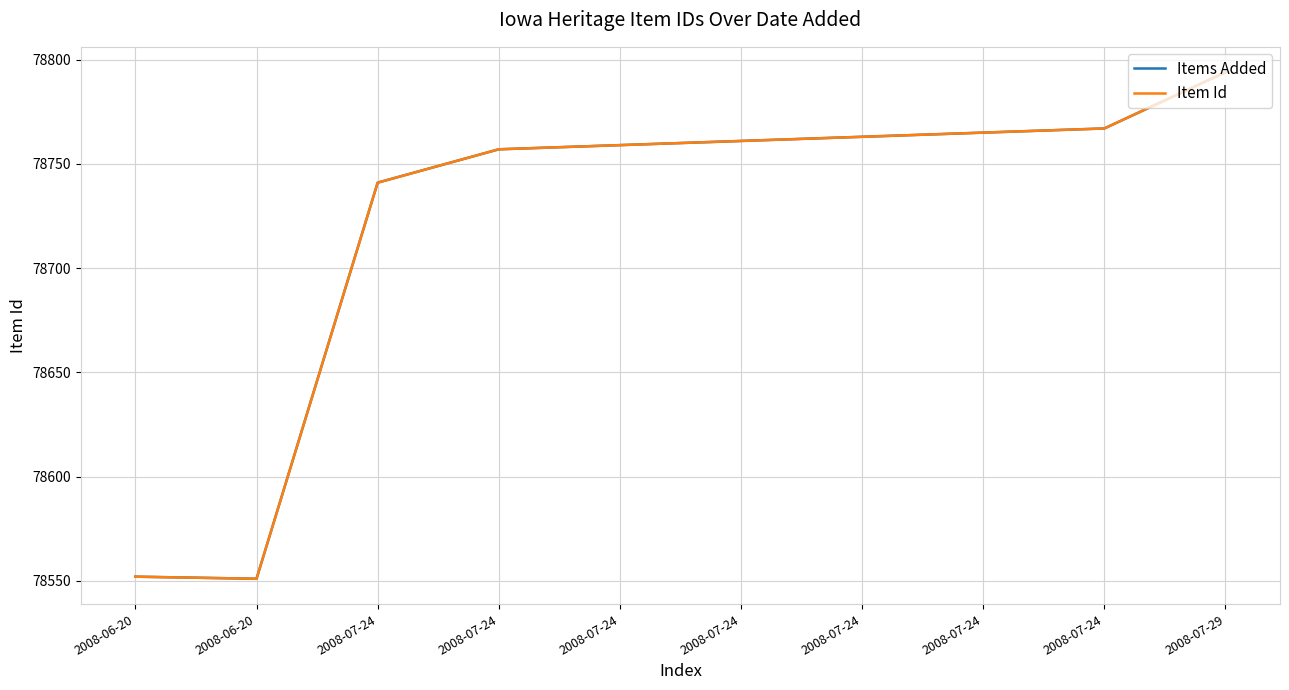

Is this an area chart (filled region under the line)?

No